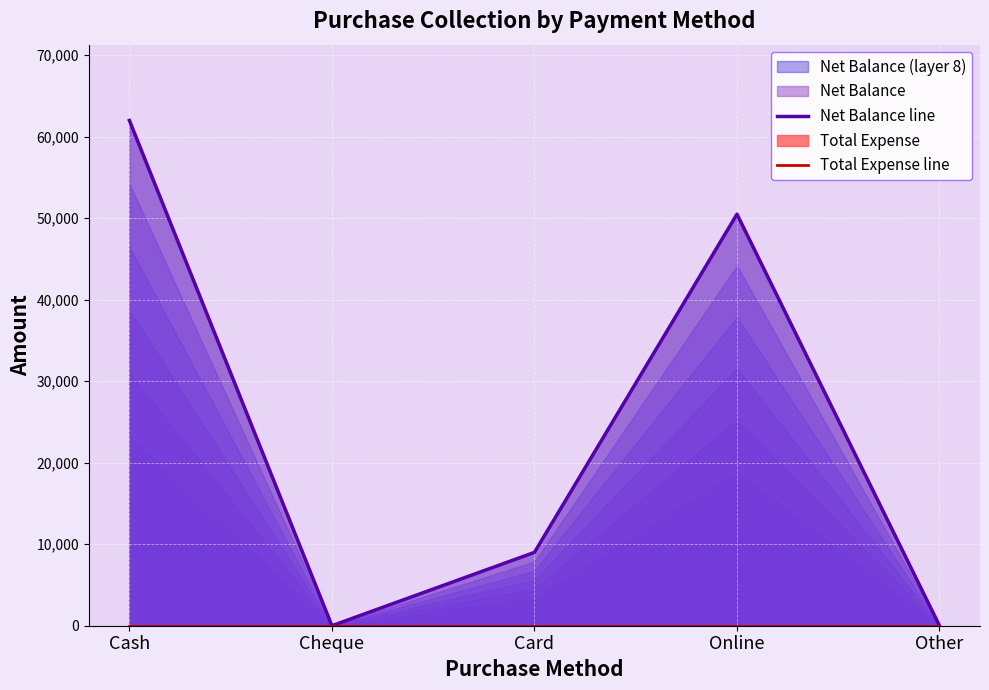

True or false: Net Balance line has a value of 0 at Other.

True